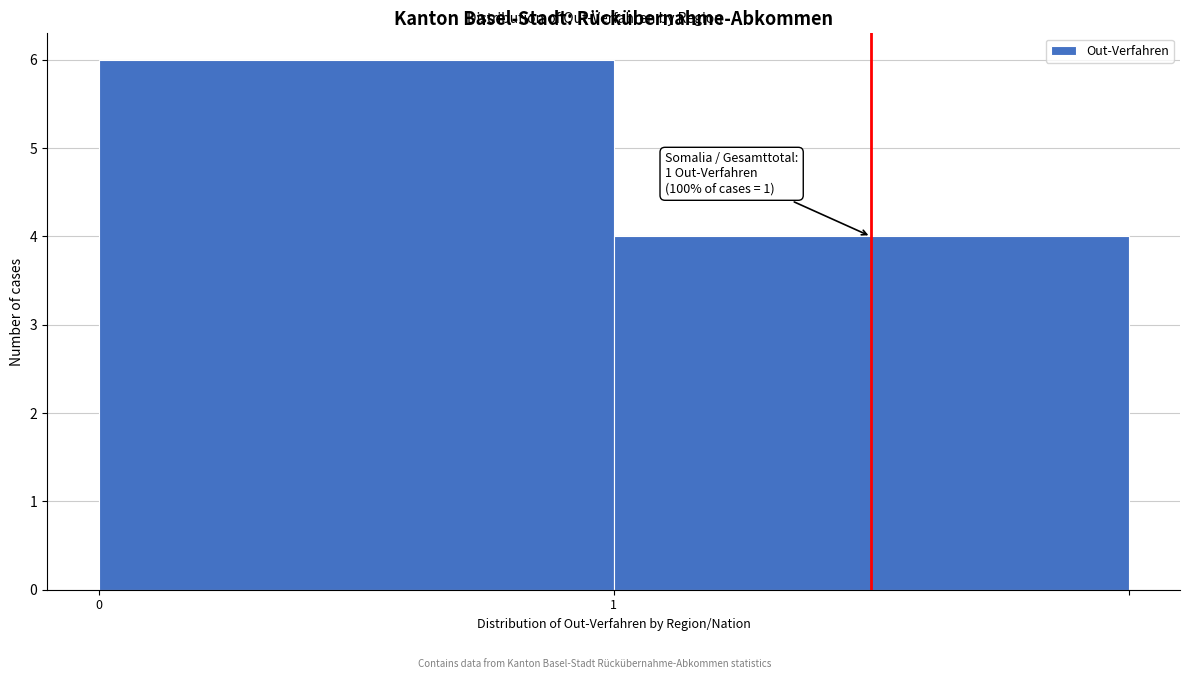

Reading left to right, extract all data points from this chart.

6	4